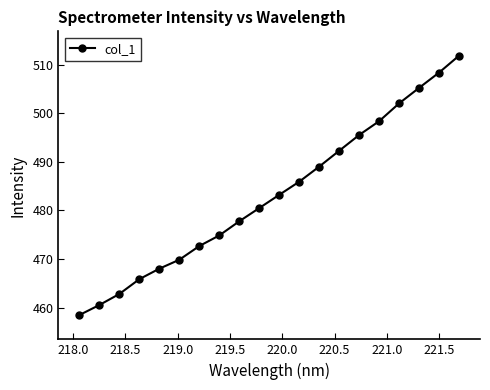

What is the value of the 10th point from the left?

480.5